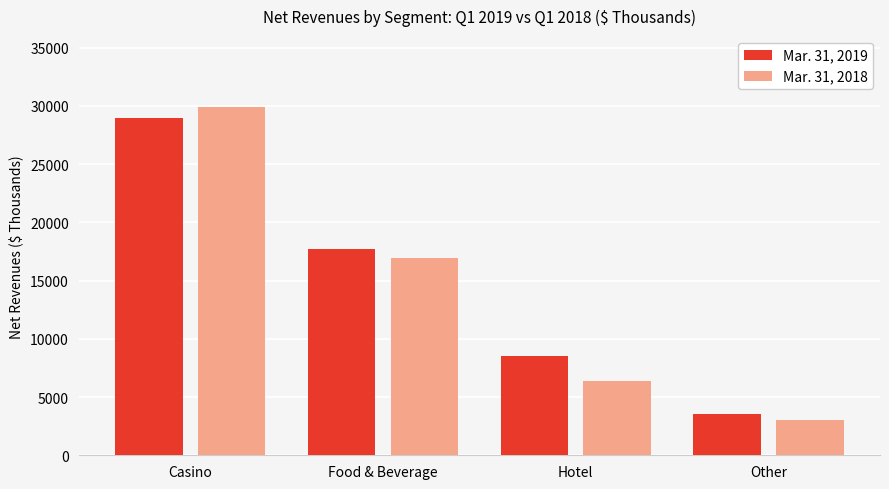

What is the spread (max minus min) of values at Hotel?

2142